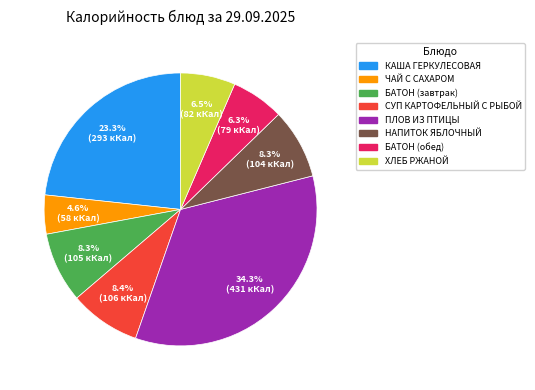

To the nearest percent, what is the difference between the СУП КАРТОФЕЛЬНЫЙ С РЫБОЙ and БАТОН (обед) slice percentages?

2%